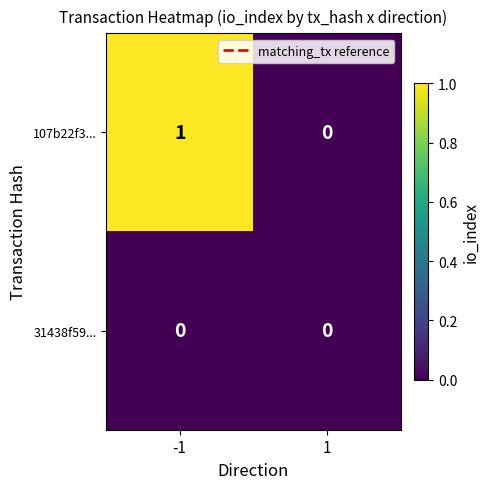

Which series has the widest spread of values?

107b22f3...